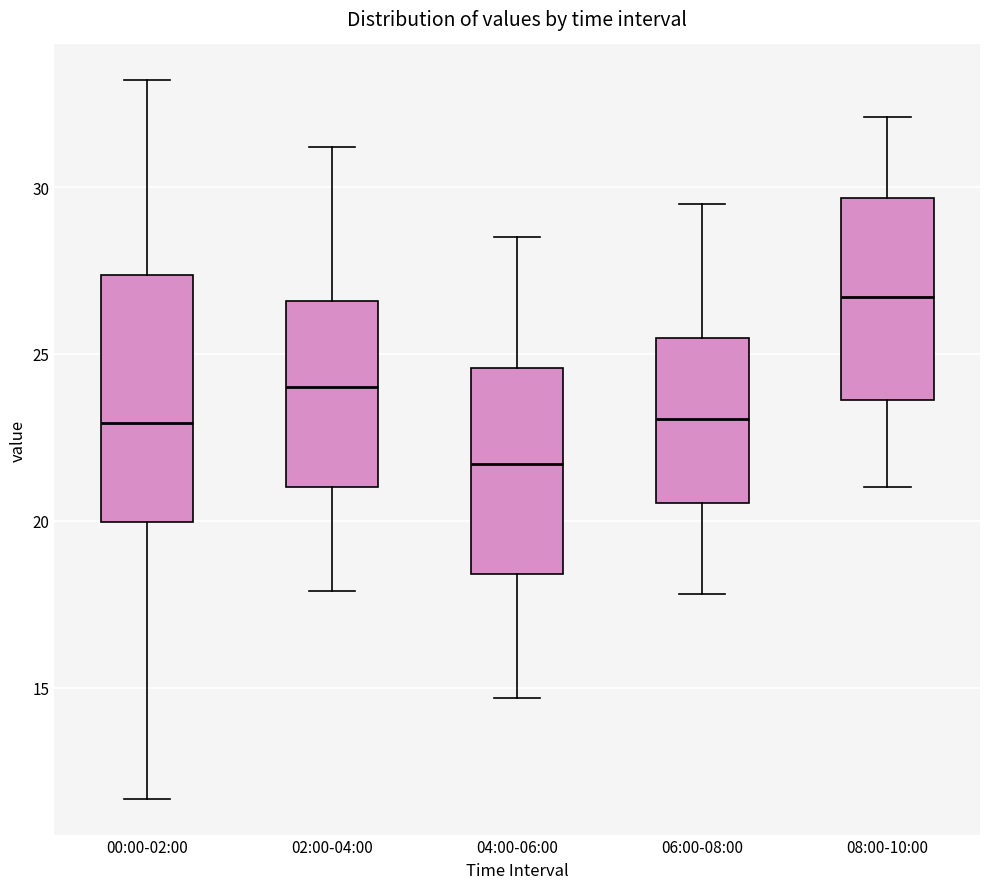

Reading left to right, transcribe this box plot: for each box, give where its median line is, the range the box spans, and where its two whiskers end, as read against the y-axis. The values are not printed on the chart, so give them approximately, as read against the axis.

00:00-02:00: median 23.0, box 20.0 to 27.5, whiskers 11.5 to 33.0
02:00-04:00: median 24.0, box 21.0 to 26.5, whiskers 18.0 to 31.0
04:00-06:00: median 21.5, box 18.5 to 24.5, whiskers 14.5 to 28.5
06:00-08:00: median 23.0, box 20.5 to 25.5, whiskers 18.0 to 29.5
08:00-10:00: median 26.5, box 23.5 to 29.5, whiskers 21.0 to 32.0